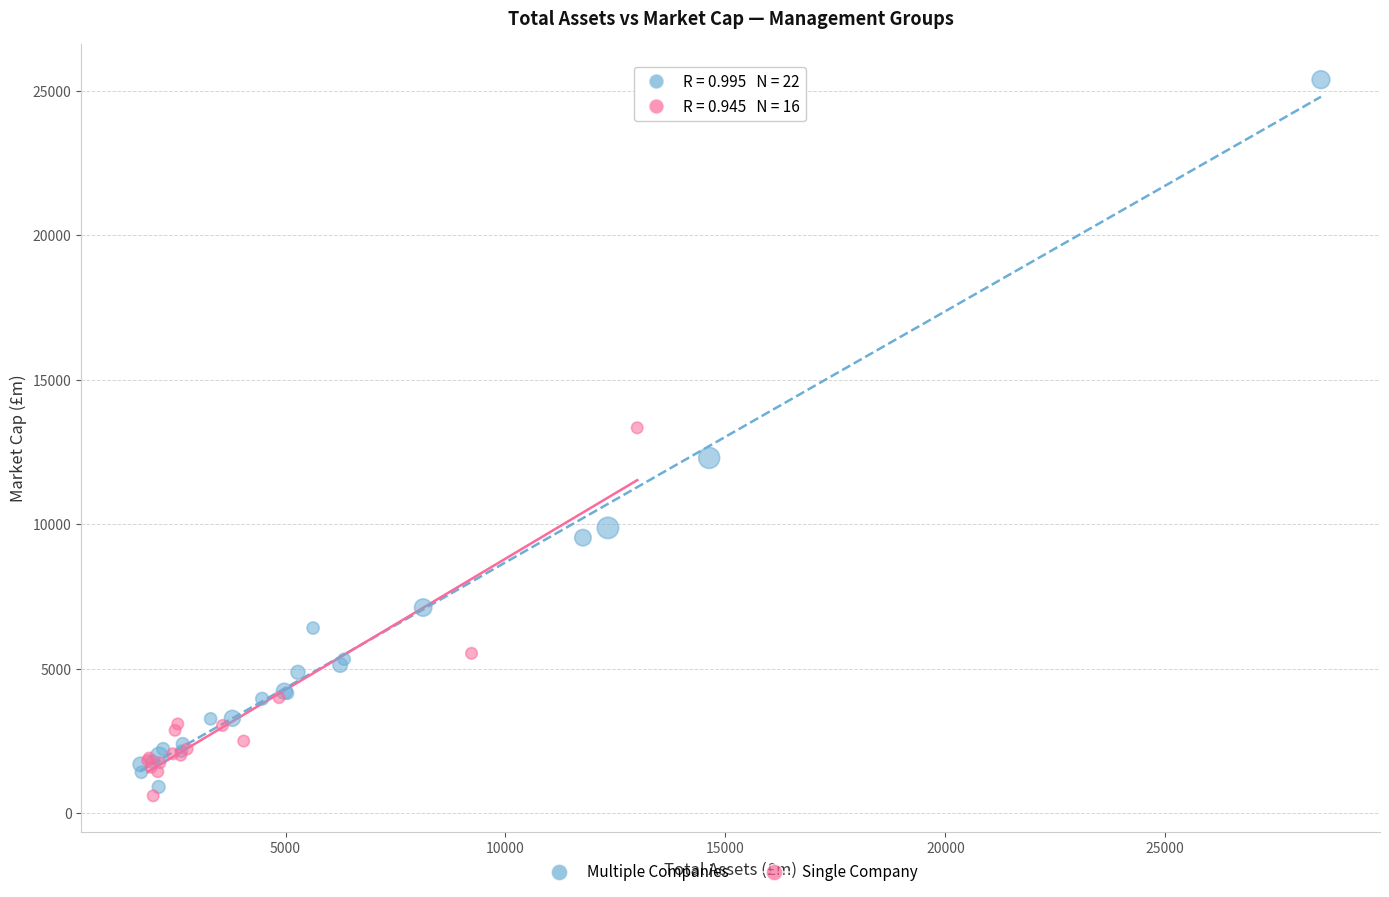

Which series reaches the minimum Y coordinate?

Single Company